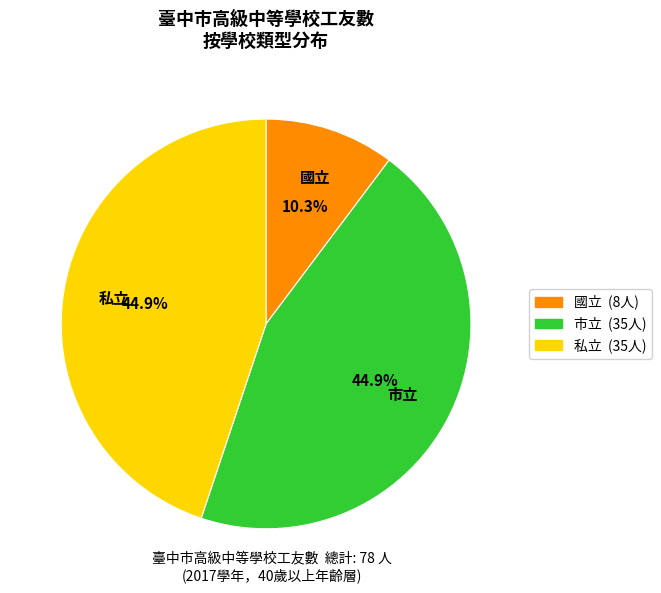

Is there any slice that represents more than half of the pie?

No